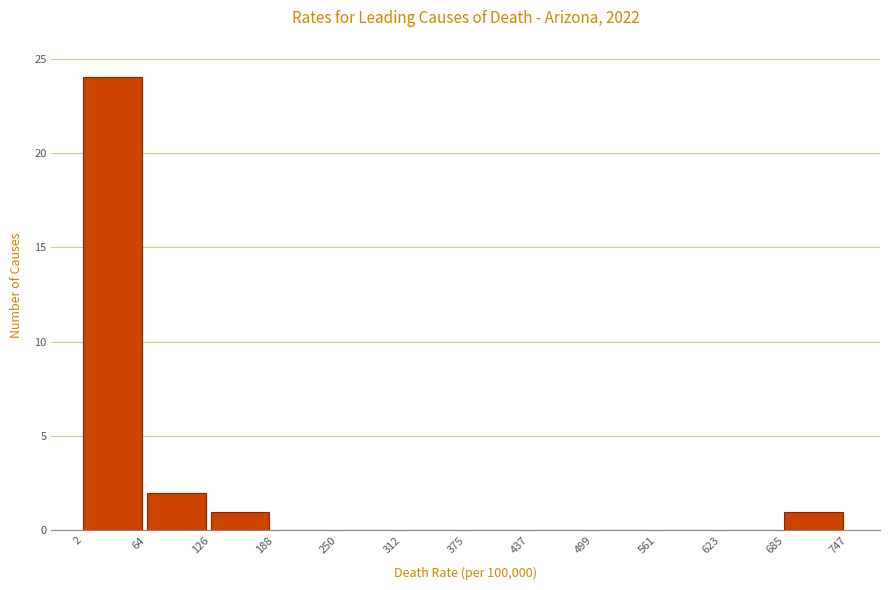

Reading left to right, list every bar in this chart as the range it spans on the x-axis followed by its height. The values are not printed on the chart, so give them approximately, as read against the axis.

2 to 64: 24
64 to 126: 2
126 to 188: 1
188 to 250: 0
250 to 312: 0
312 to 375: 0
375 to 437: 0
437 to 499: 0
499 to 561: 0
561 to 623: 0
623 to 685: 0
685 to 747: 1